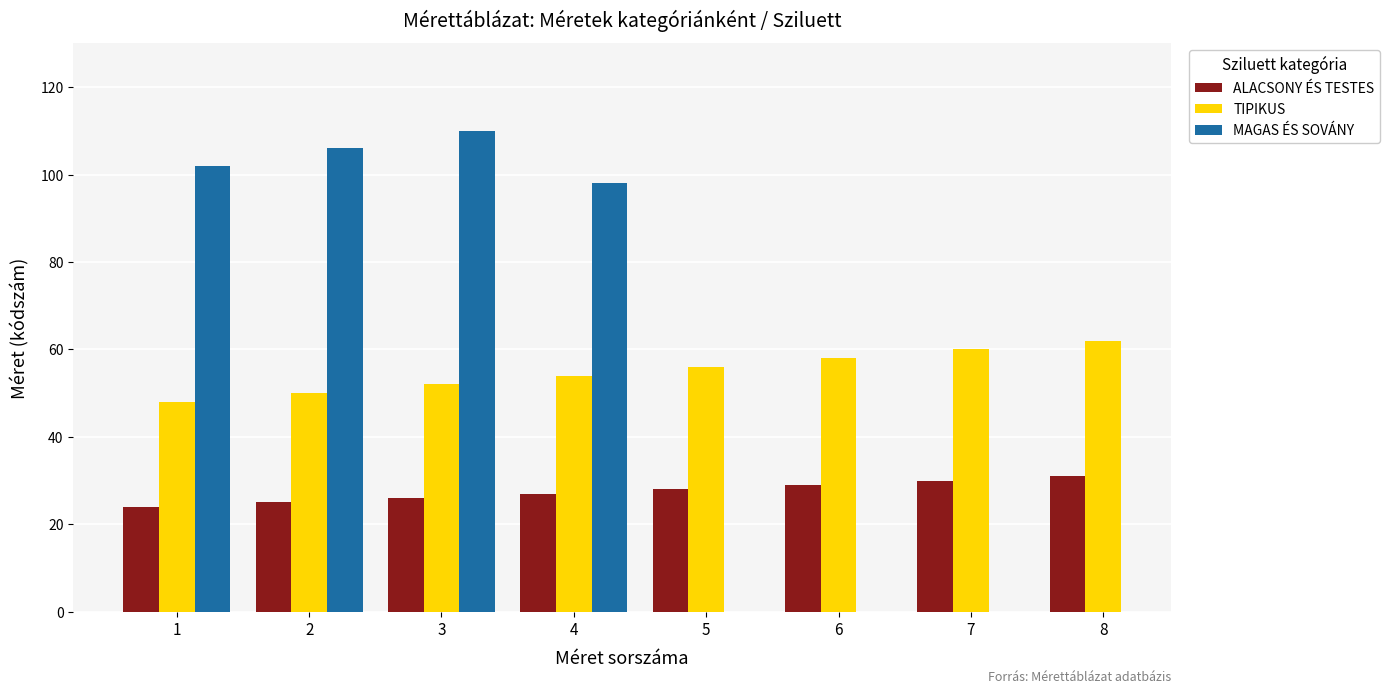

How many categories are shown in the chart?

8